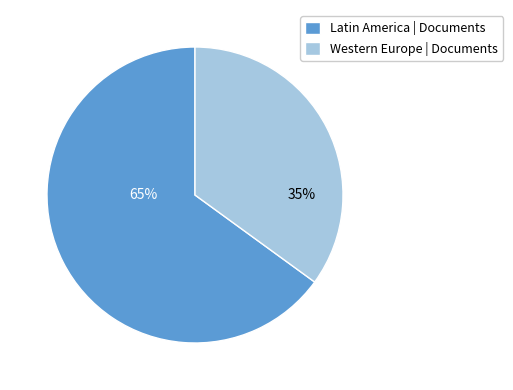

What is the smallest slice in the pie chart?

Western Europe | Documents